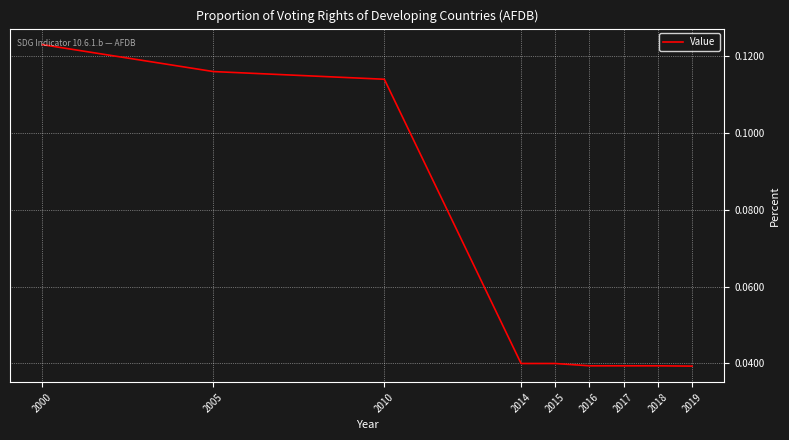

The value at 2000 is 0.2. True or false?

False